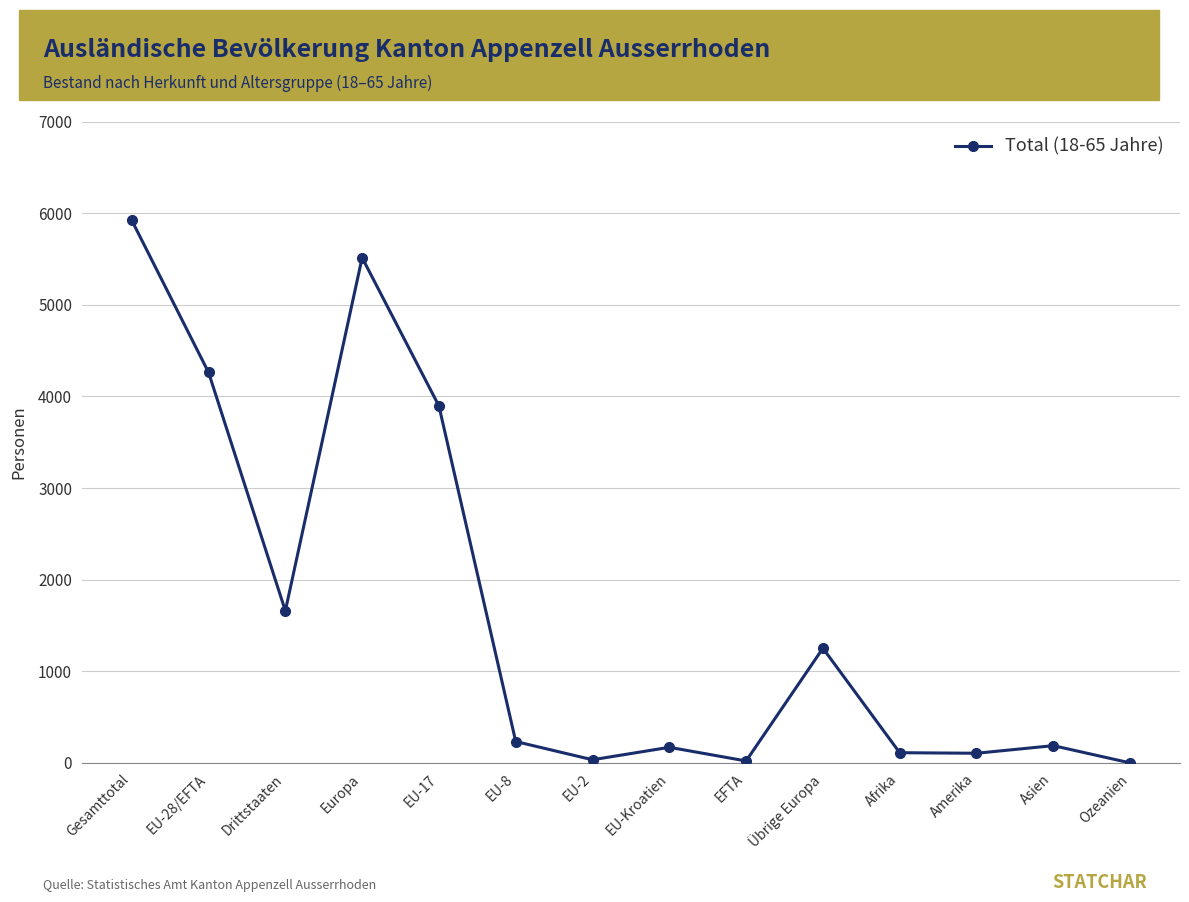

What position from the left is Amerika?

12